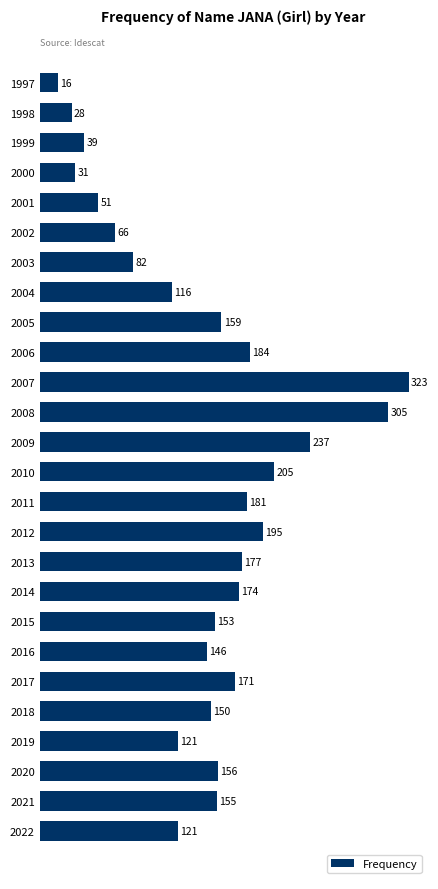

What is the difference between the maximum and minimum values?

307